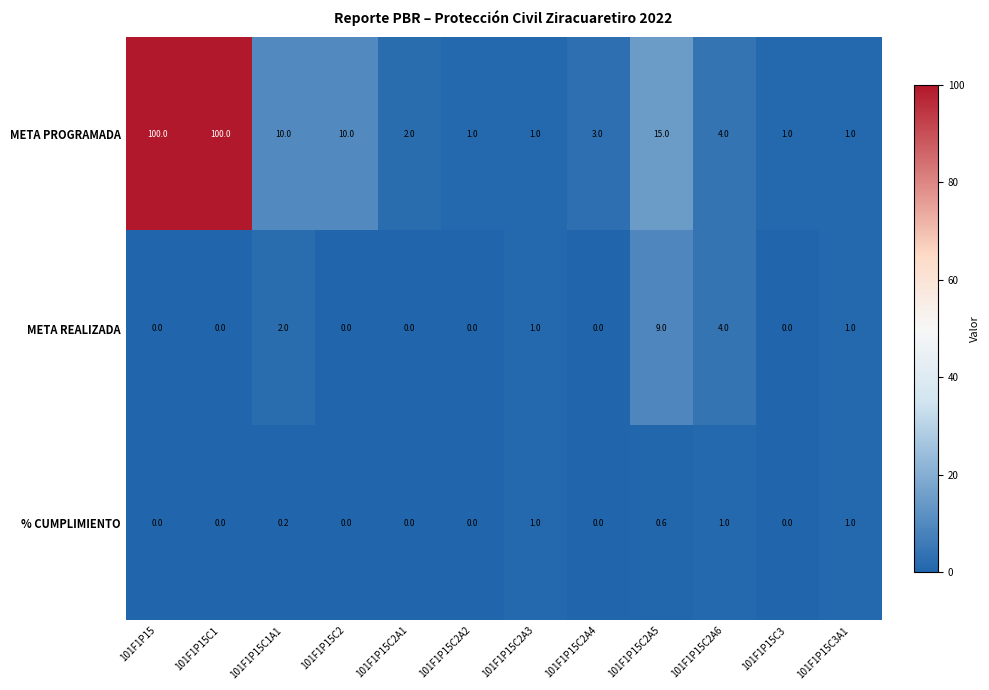

Which series has the largest total across all categories?

META PROGRAMADA